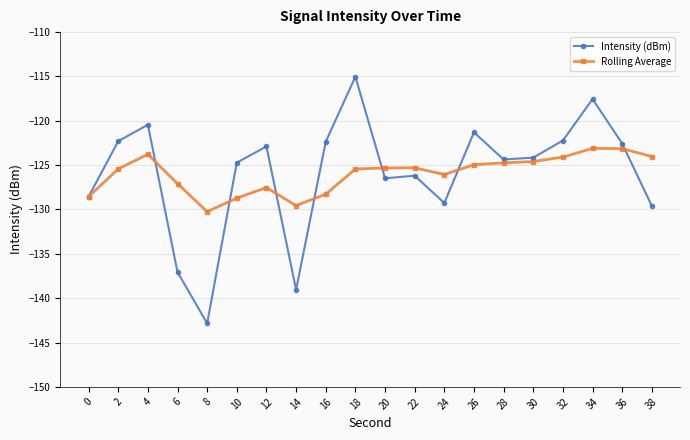

Is it true that Intensity (dBm) equals -176.9 at 26?

False